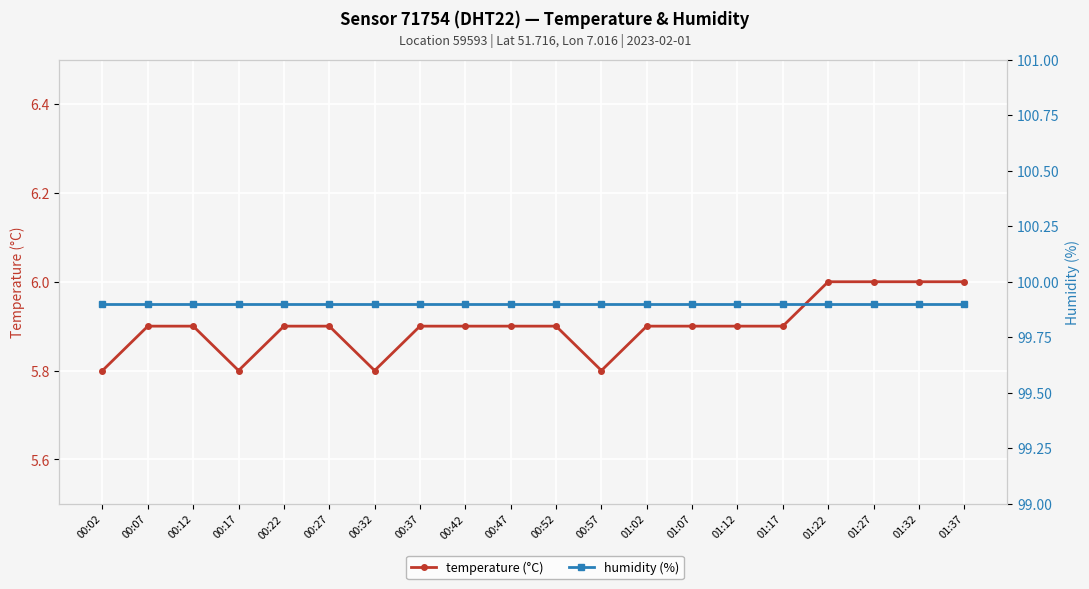

Reading left to right, what are all the values shown in this chart?

temperature (°C): 00:02=5.8	00:07=5.9	00:12=5.9	00:17=5.8	00:22=5.9	00:27=5.9	00:32=5.8	00:37=5.9	00:42=5.9	00:47=5.9	00:52=5.9	00:57=5.8	01:02=5.9	01:07=5.9	01:12=5.9	01:17=5.9	01:22=6.0	01:27=6.0	01:32=6.0	01:37=6.0
humidity (%): 00:02=99.9	00:07=99.9	00:12=99.9	00:17=99.9	00:22=99.9	00:27=99.9	00:32=99.9	00:37=99.9	00:42=99.9	00:47=99.9	00:52=99.9	00:57=99.9	01:02=99.9	01:07=99.9	01:12=99.9	01:17=99.9	01:22=99.9	01:27=99.9	01:32=99.9	01:37=99.9